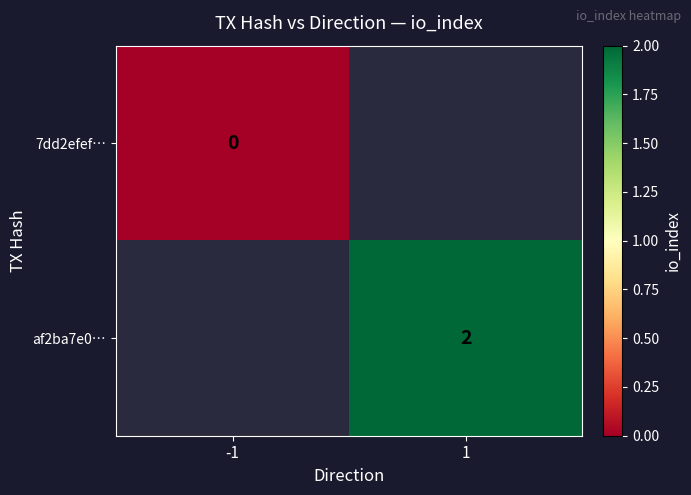

Is the value of af2ba7e0… at 1 greater than the value of 7dd2efef… at -1?

Yes